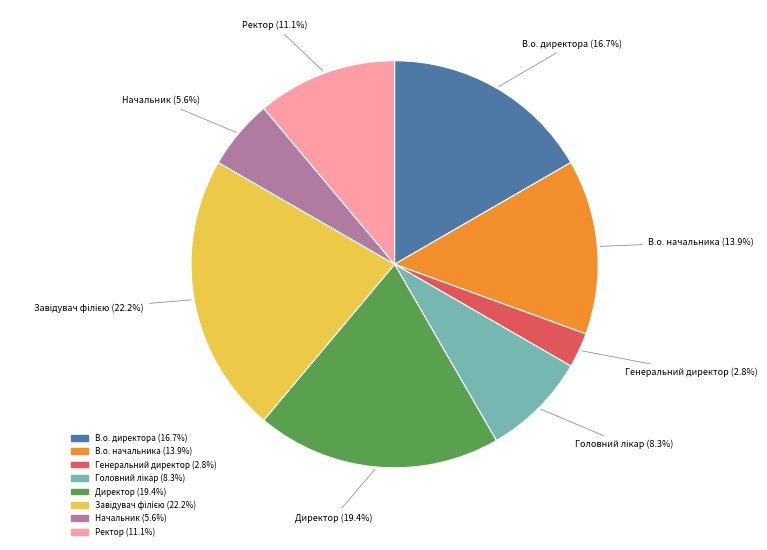

Does Ректор represent more than half of the total?

No